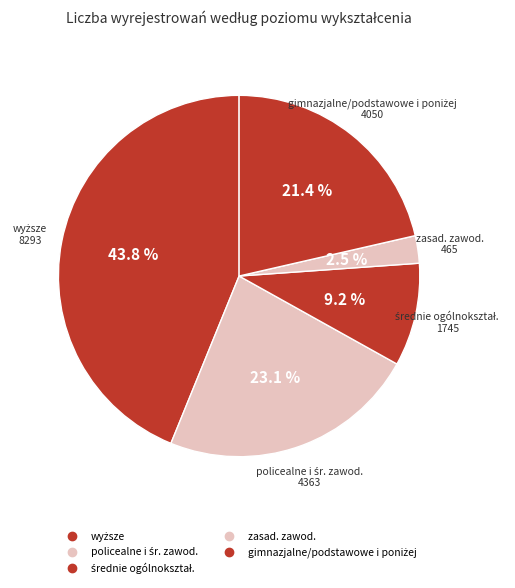

How many segments does this pie chart have?

5